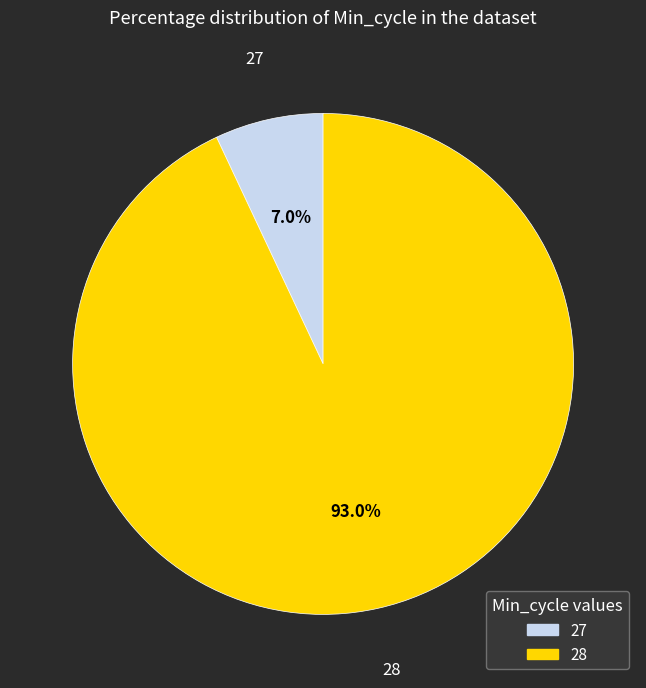

What percentage is the 27 slice, to the nearest percent?

7%